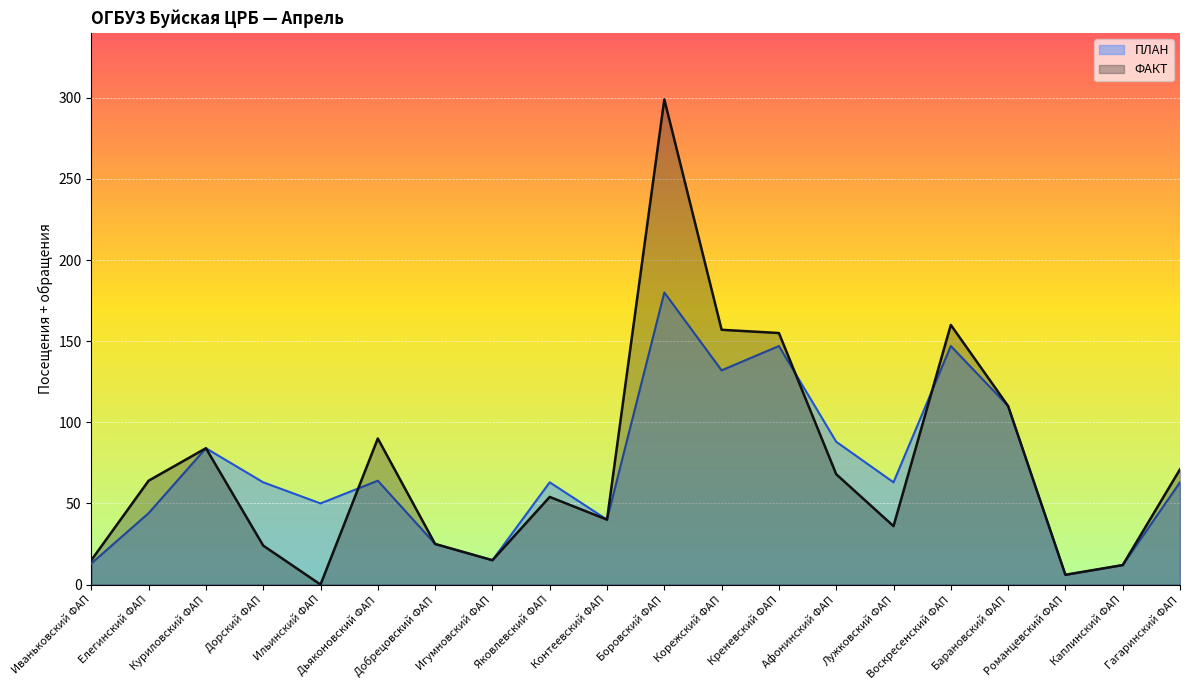

At which category is the sum across all series the highest?

Боровский ФАП